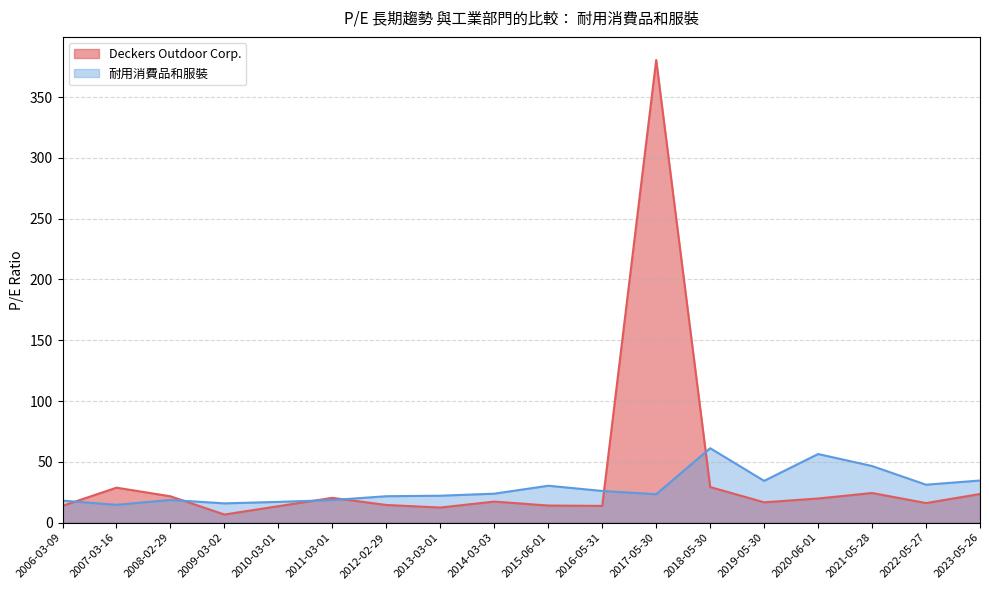

How many values in the Deckers Outdoor Corp. series are below 17?

9